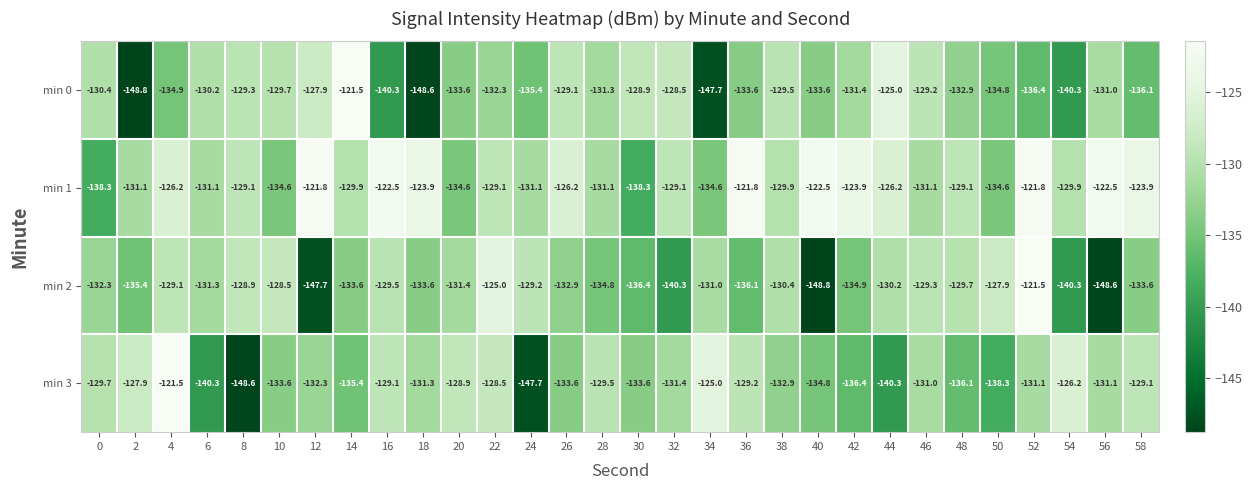

Which series changed the most between 28 and 48?

min 3